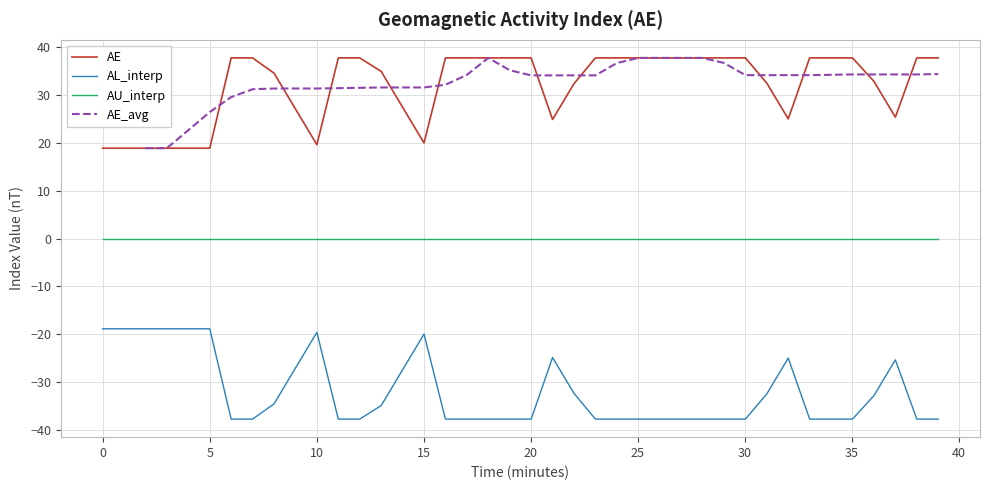

What is the highest value of the AL_interp series?

-18.9